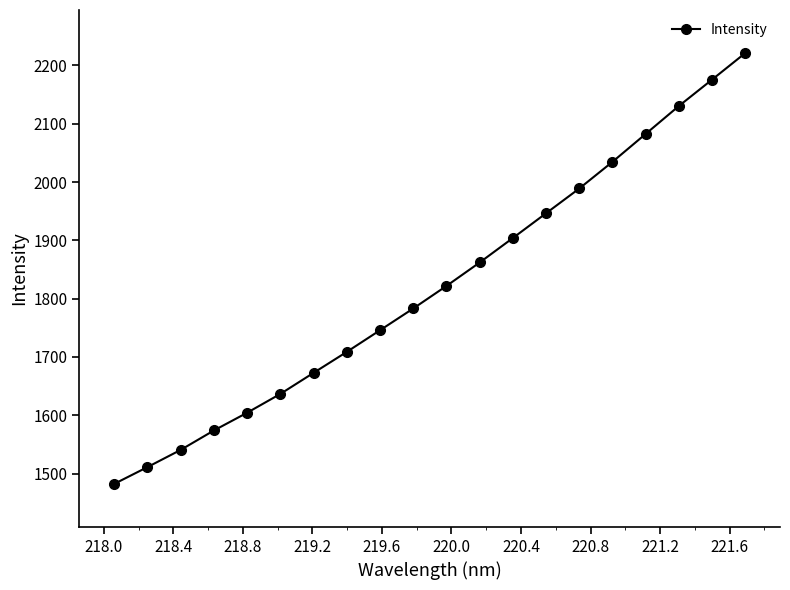

Reading left to right, what are all the values shown in this chart?

1482.3	1511.1	1540.6	1574.0	1604.4	1636.6	1672.8	1708.7	1745.8	1783.1	1821.8	1862.0	1904.0	1946.4	1988.9	2034.6	2082.5	2130.4	2175.6	2221.1